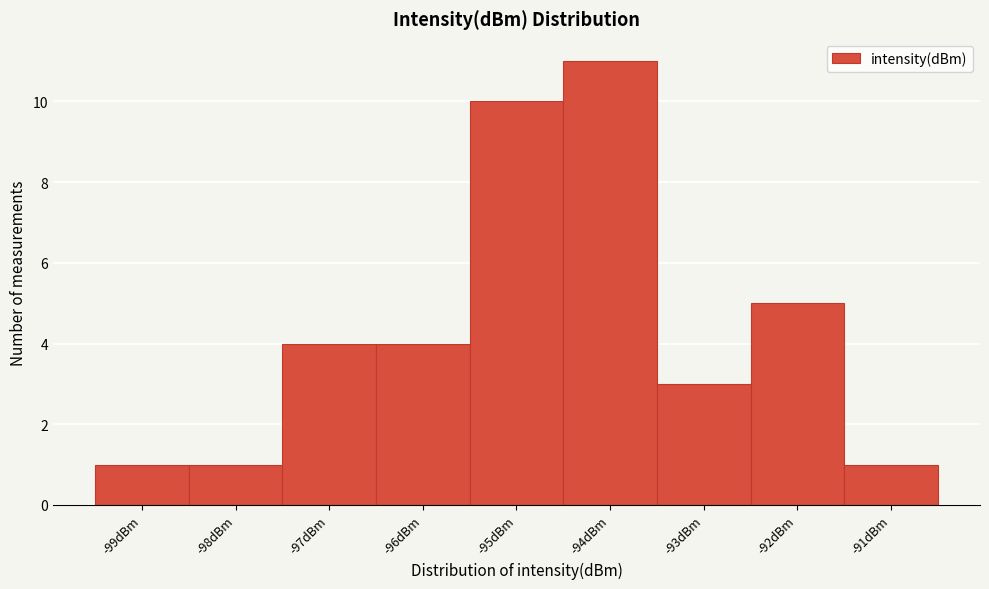

Reading left to right, transcribe this chart: for each bar, give the range it covers on the x-axis and its height. The values are not printed on the chart, so give them approximately, as read against the axis.

-99.5 to -98.5: 1
-98.5 to -97.5: 1
-97.5 to -96.5: 4
-96.5 to -95.5: 4
-95.5 to -94.5: 10
-94.5 to -93.5: 11
-93.5 to -92.5: 3
-92.5 to -91.5: 5
-91.5 to -90.5: 1